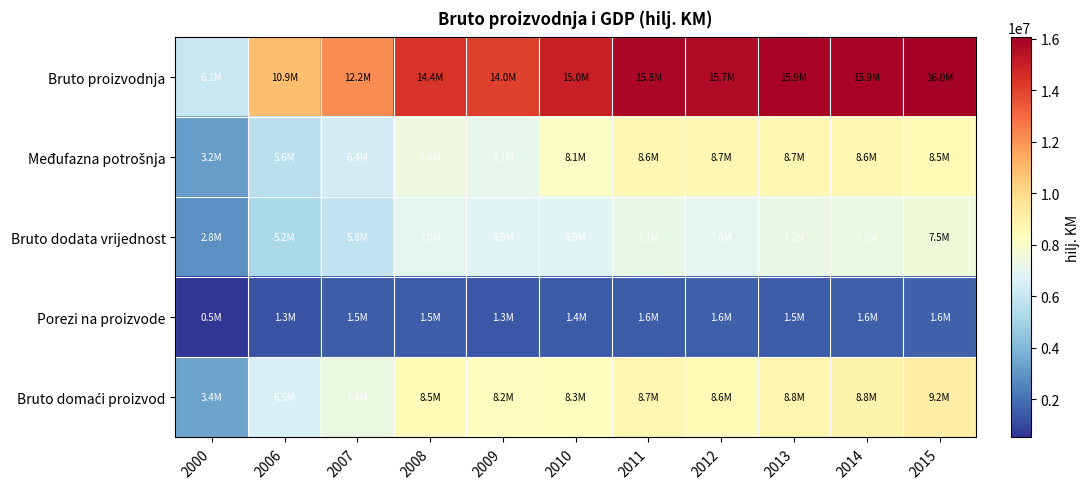

Between 2000 and 2009, which series saw the biggest shift?

Bruto proizvodnja